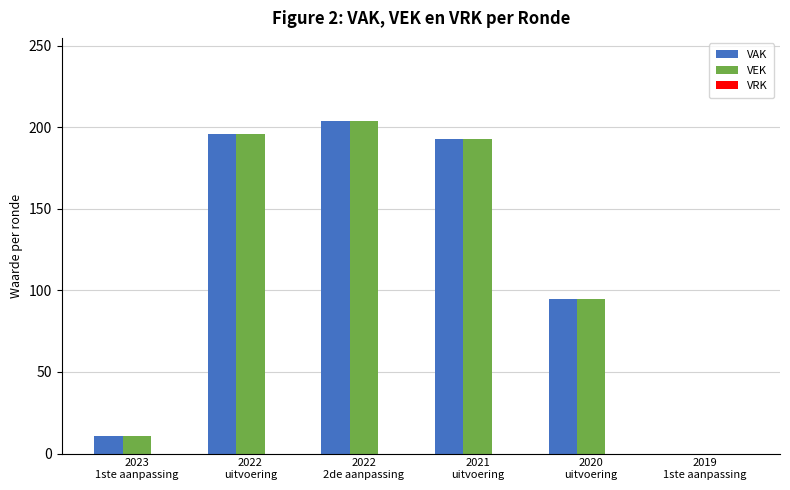

At which category is the sum across all series the highest?

2022
2de aanpassing